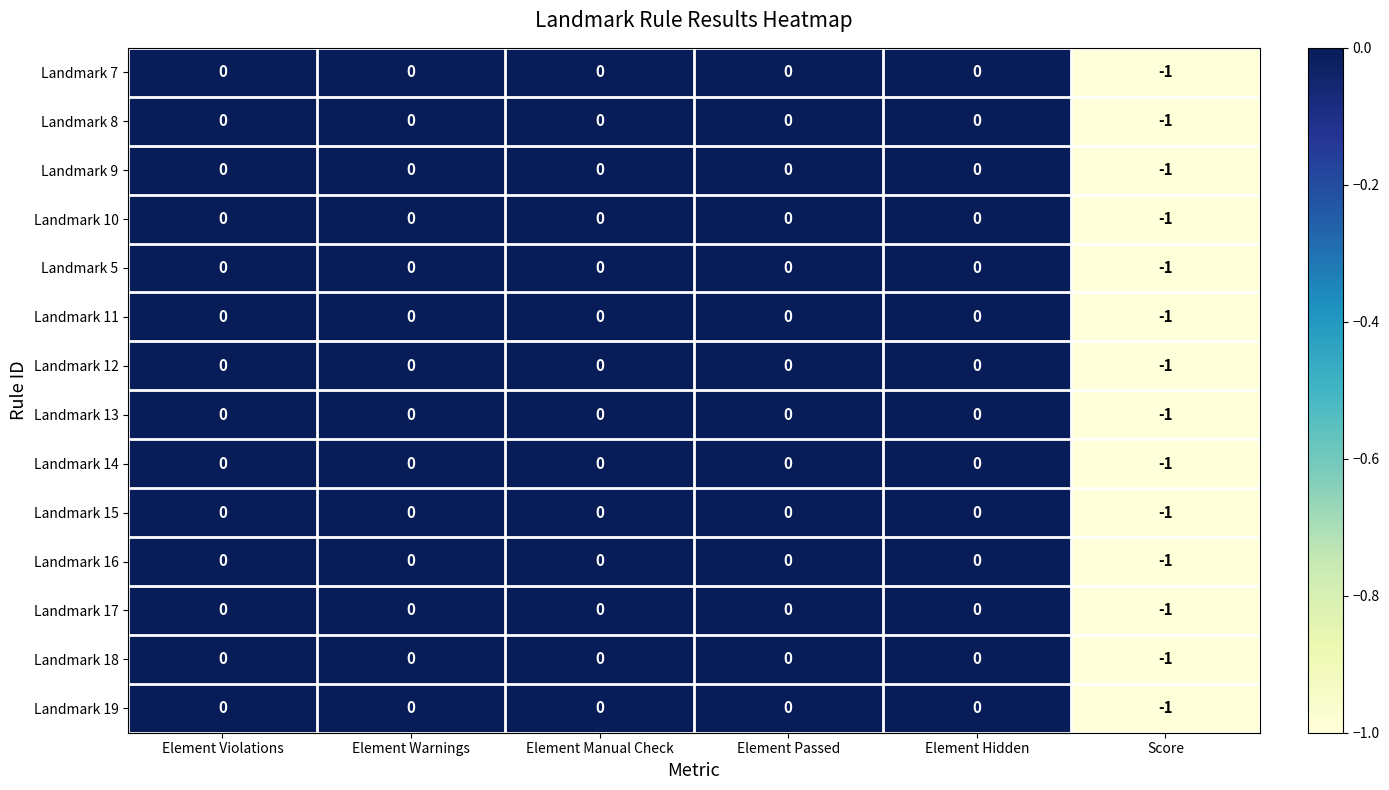

Count the number of categories in the chart.

6